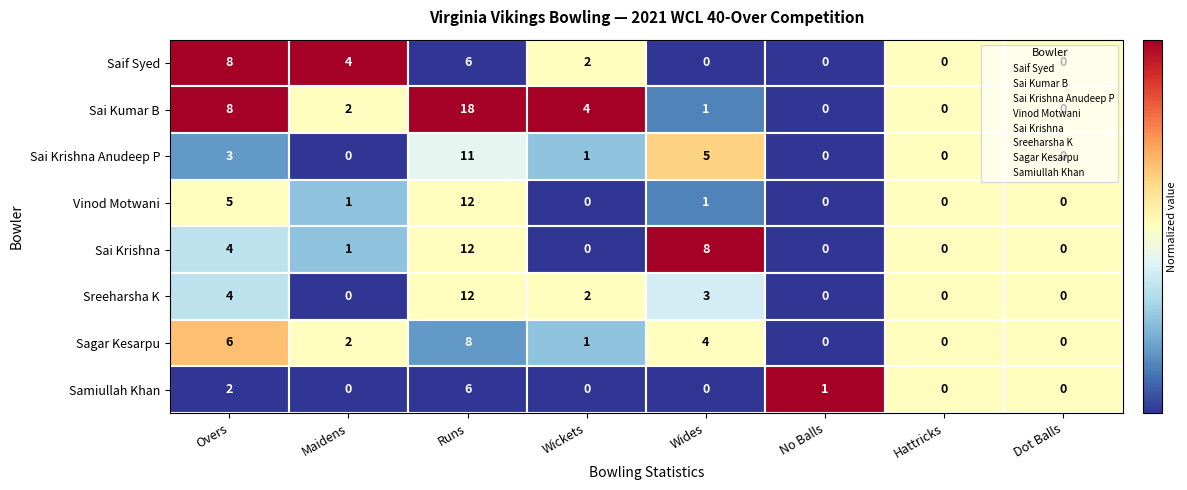

How many series are shown in this chart?

8